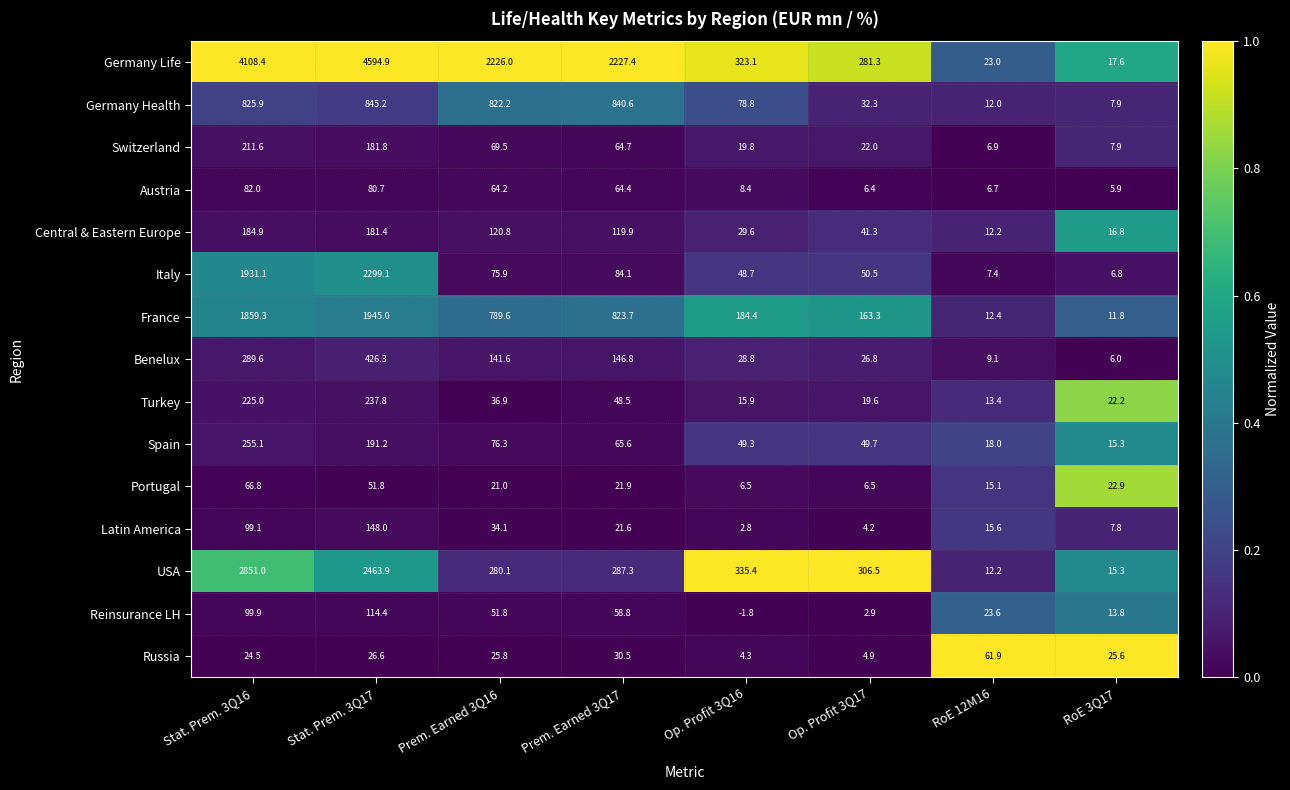

Which series has the widest spread of values?

Germany Life